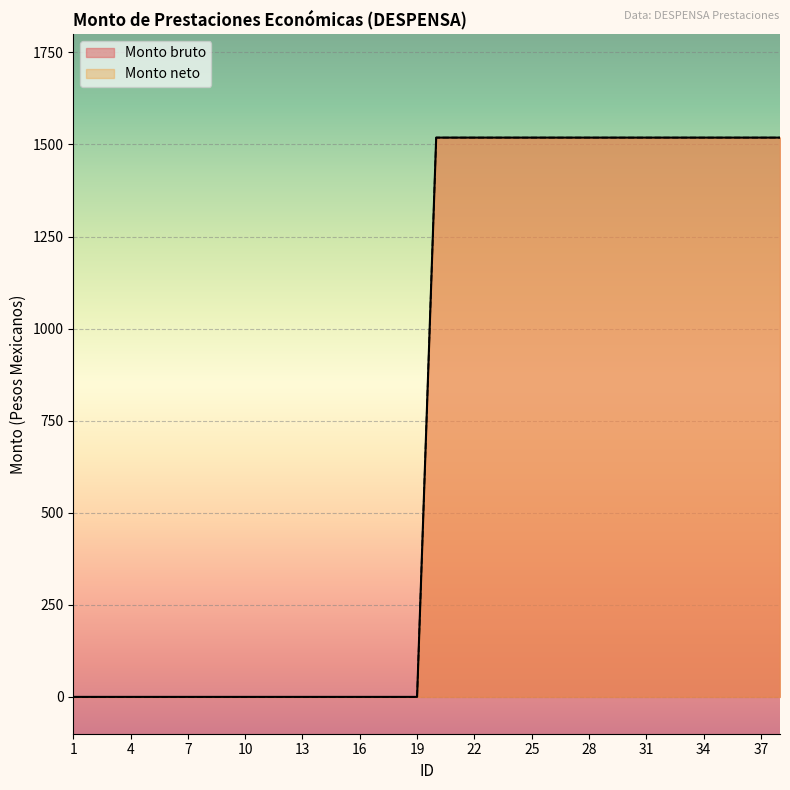

Which series has the widest spread of values?

Monto bruto